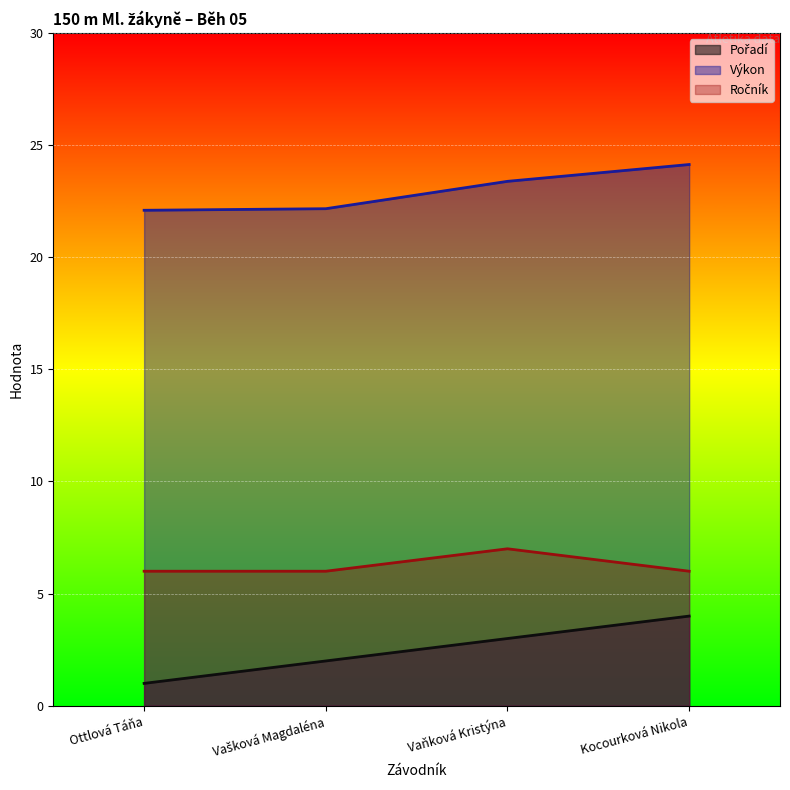

True or false: Výkon has more than 2 interior local peaks.

False